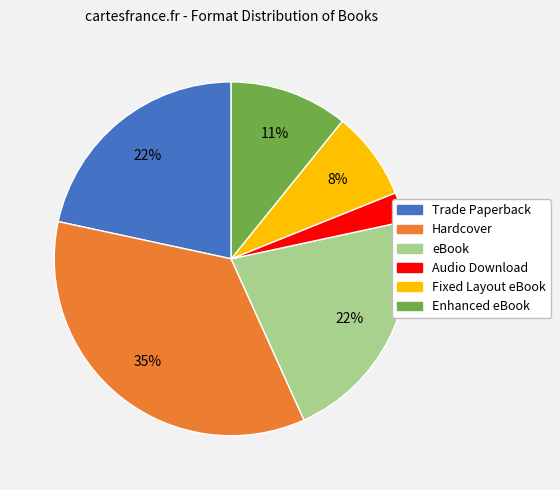

Which slice is the largest?

Hardcover